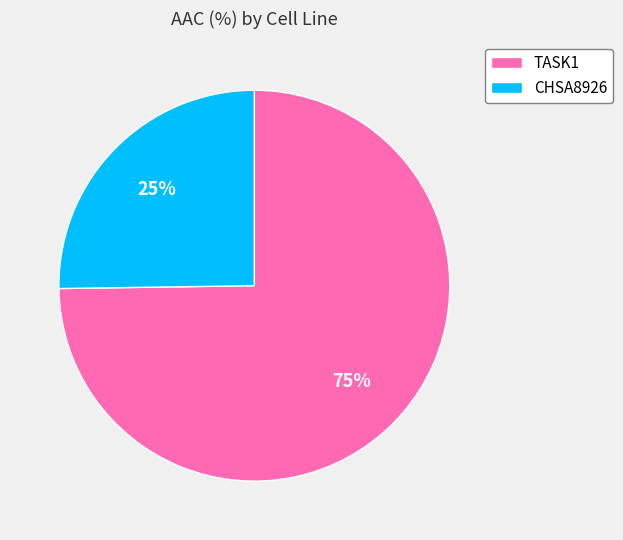

To the nearest percent, what is the difference between the CHSA8926 and TASK1 slice percentages?

50%